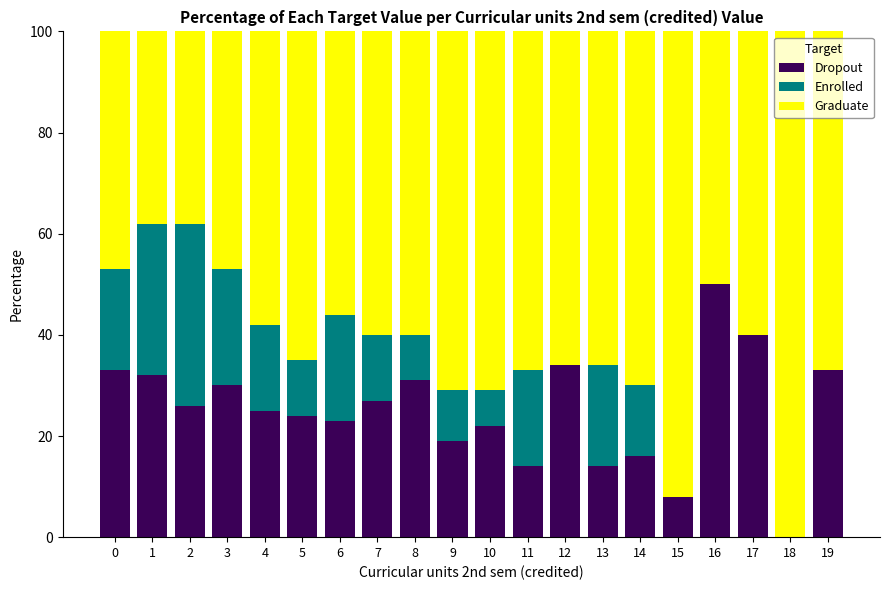

Does the chart contain stacked bars?

Yes